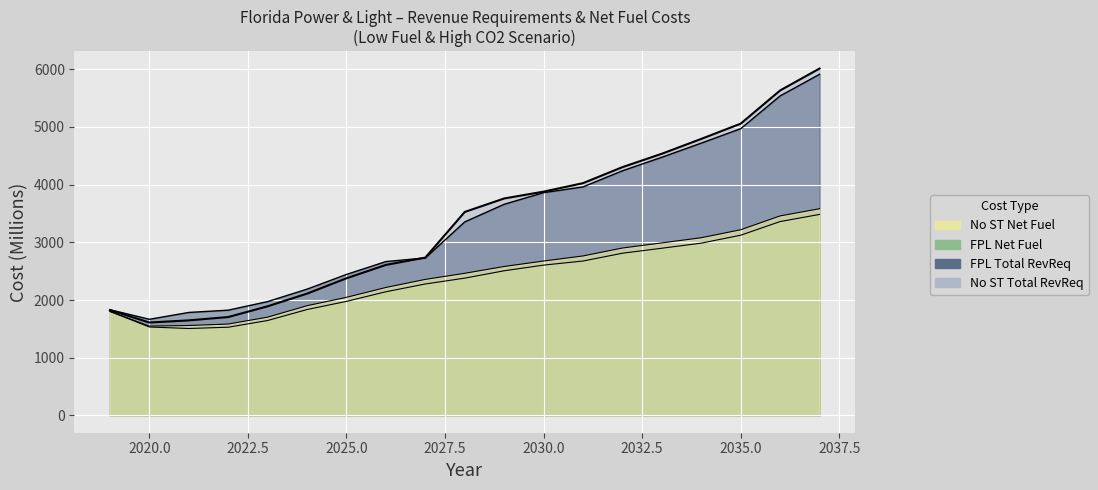

In FPL Net Fuel (Millions), how many points are lower than both neighbors (excluding endpoints)?

1